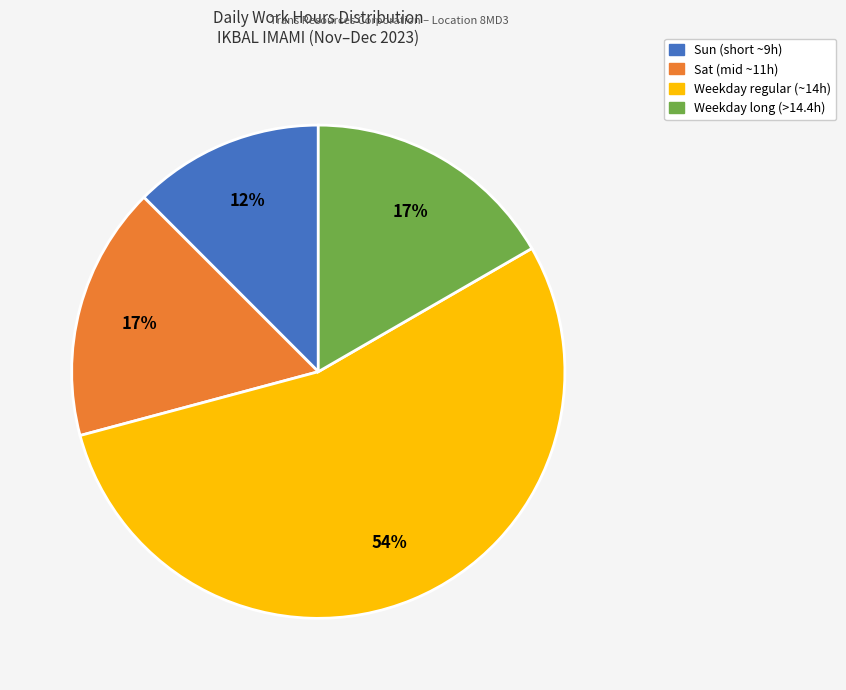

Does any single category account for the majority?

Yes